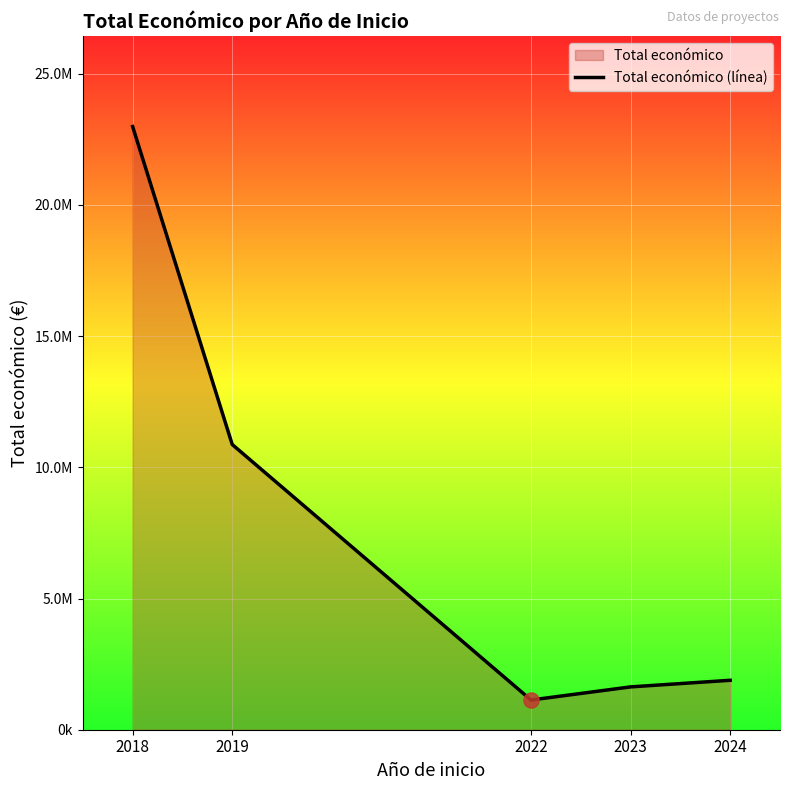

Approximately how many times larger is the value at 2023 compared to 2019?

0.2